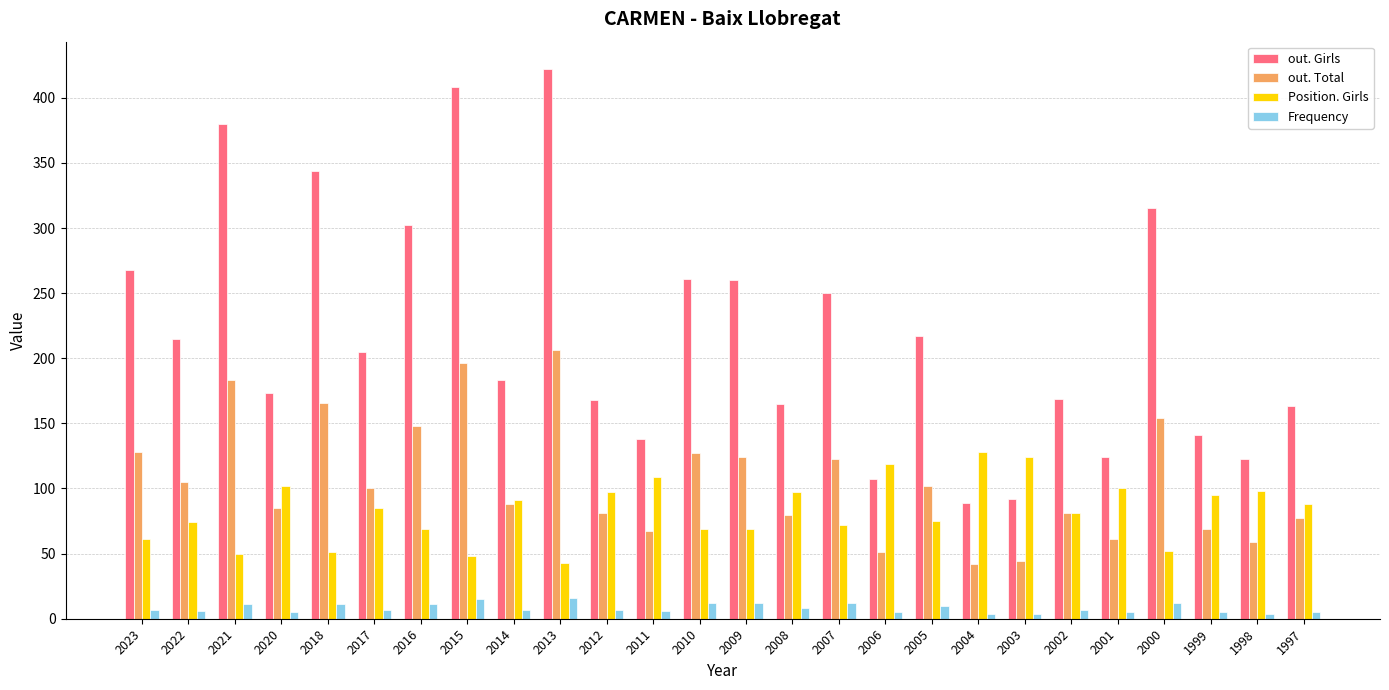

Is it true that Position. Girls equals 22 at 2018?

False